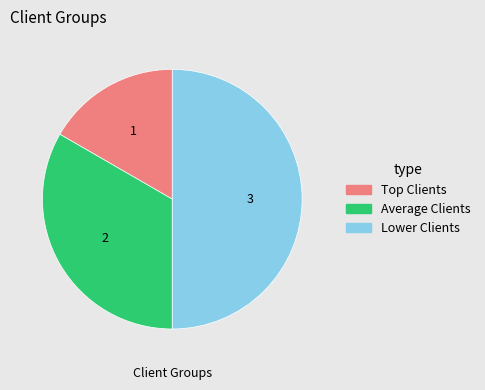

Is it true that Lower Clients is 50% of the pie?

True